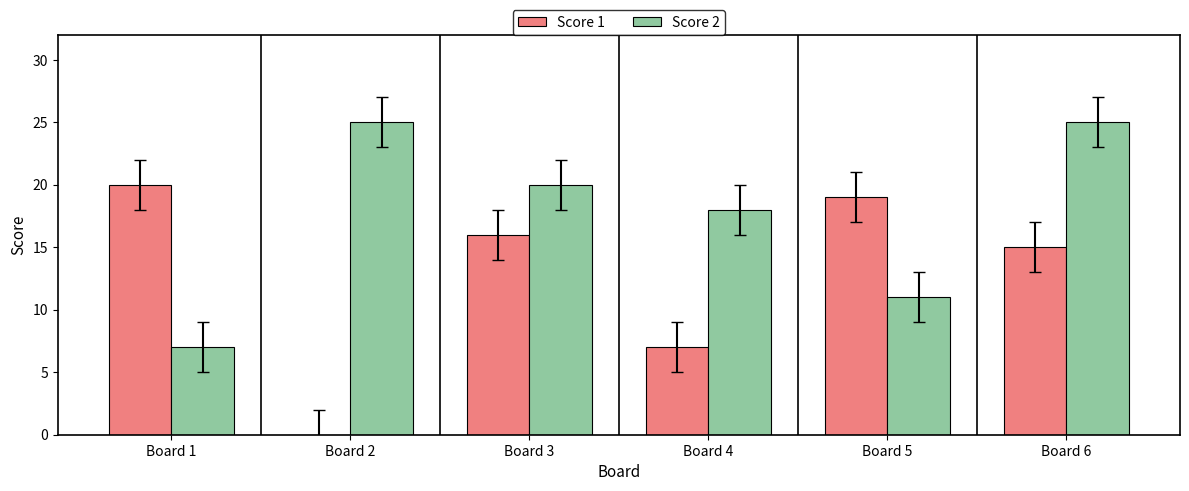

Which series has the largest range (max minus min)?

Score 1